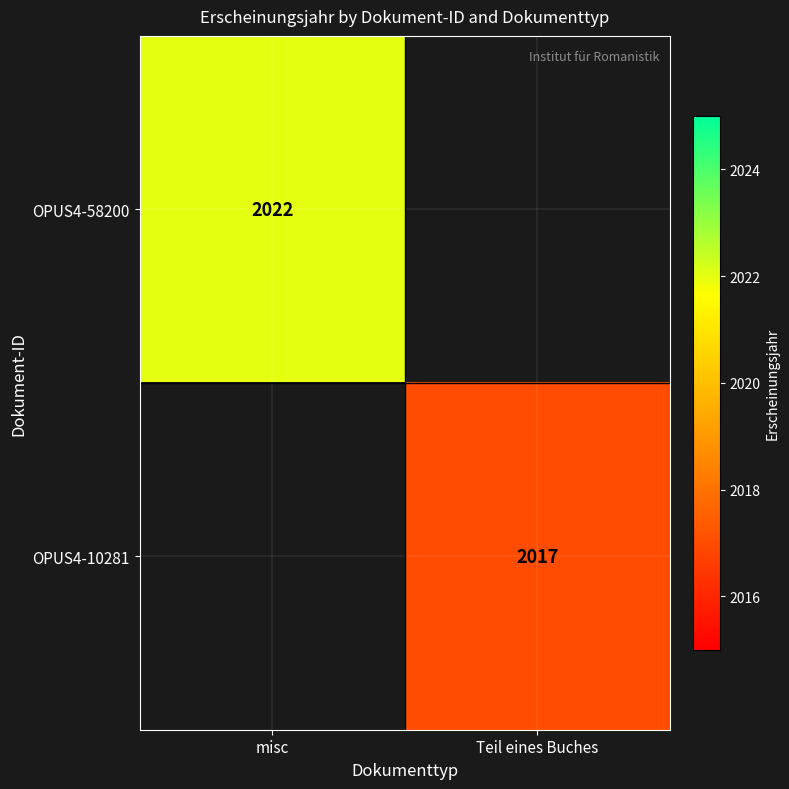

Between misc and Teil eines Buches, which is larger?

misc